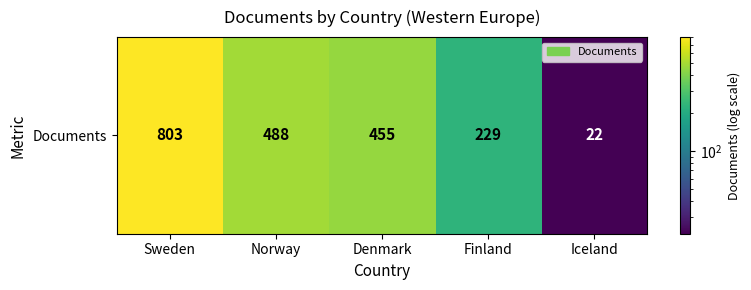

What is the smallest value displayed?

22